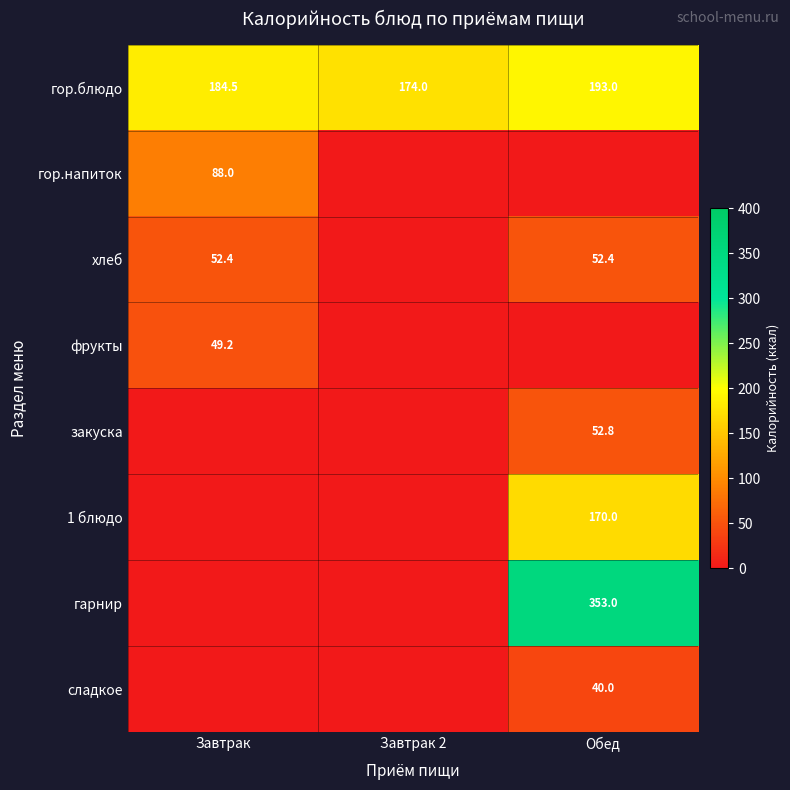

Is it true that 1 блюдо equals 53.7 at Завтрак?

False